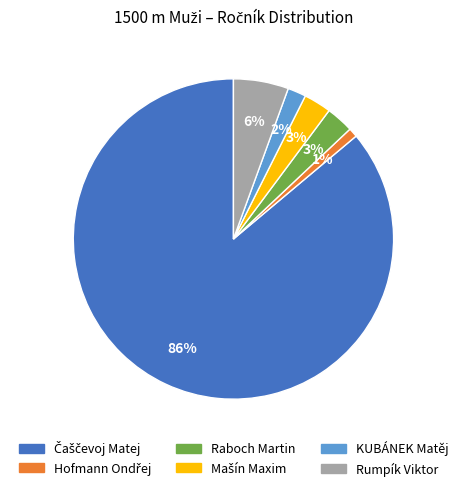

What percentage is the Raboch Martin slice, to the nearest percent?

3%